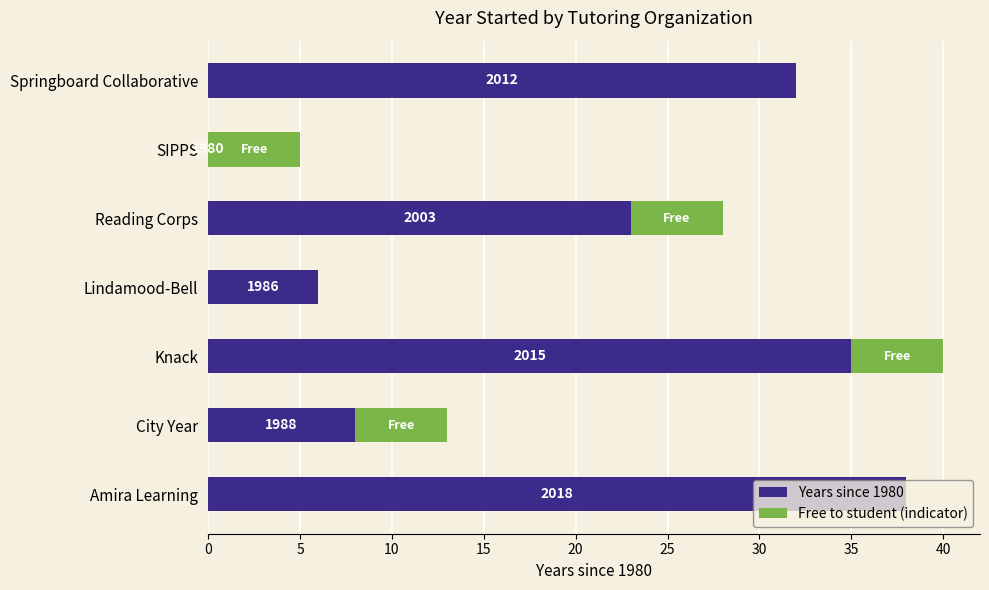

What is the difference between the second highest and minimum values in the Free to student (indicator) series?

5